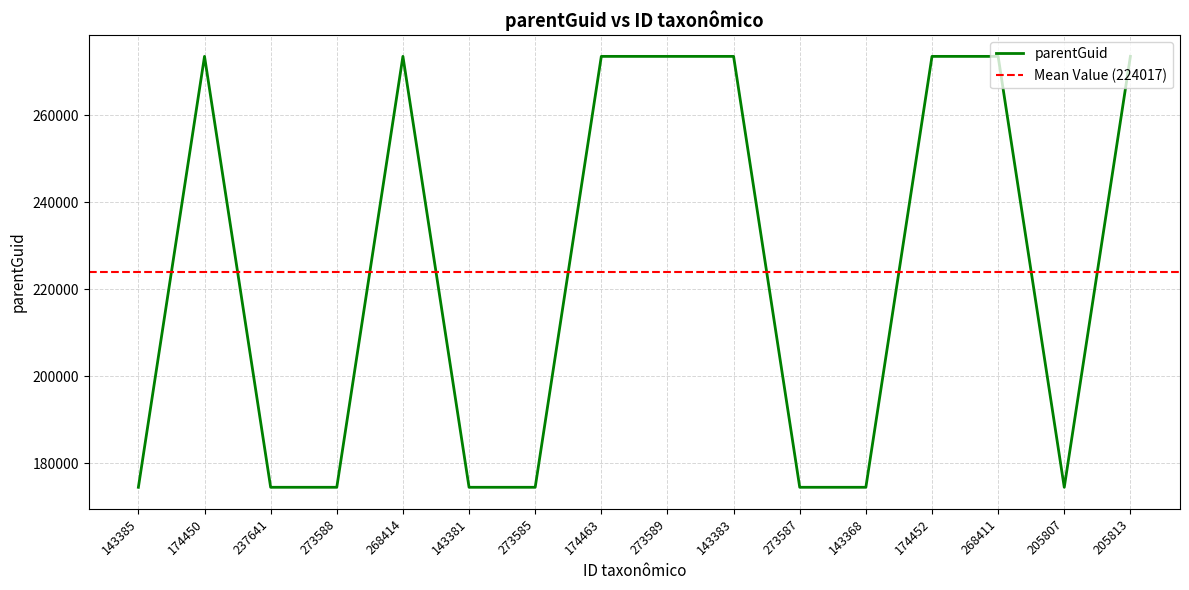

Reading right to left, extract all data points from this chart.

205813=273583	205807=174452	268411=273583	174452=273583	143368=174452	273587=174452	143383=273583	273589=273583	174463=273583	273585=174452	143381=174452	268414=273583	273588=174452	237641=174452	174450=273583	143385=174452